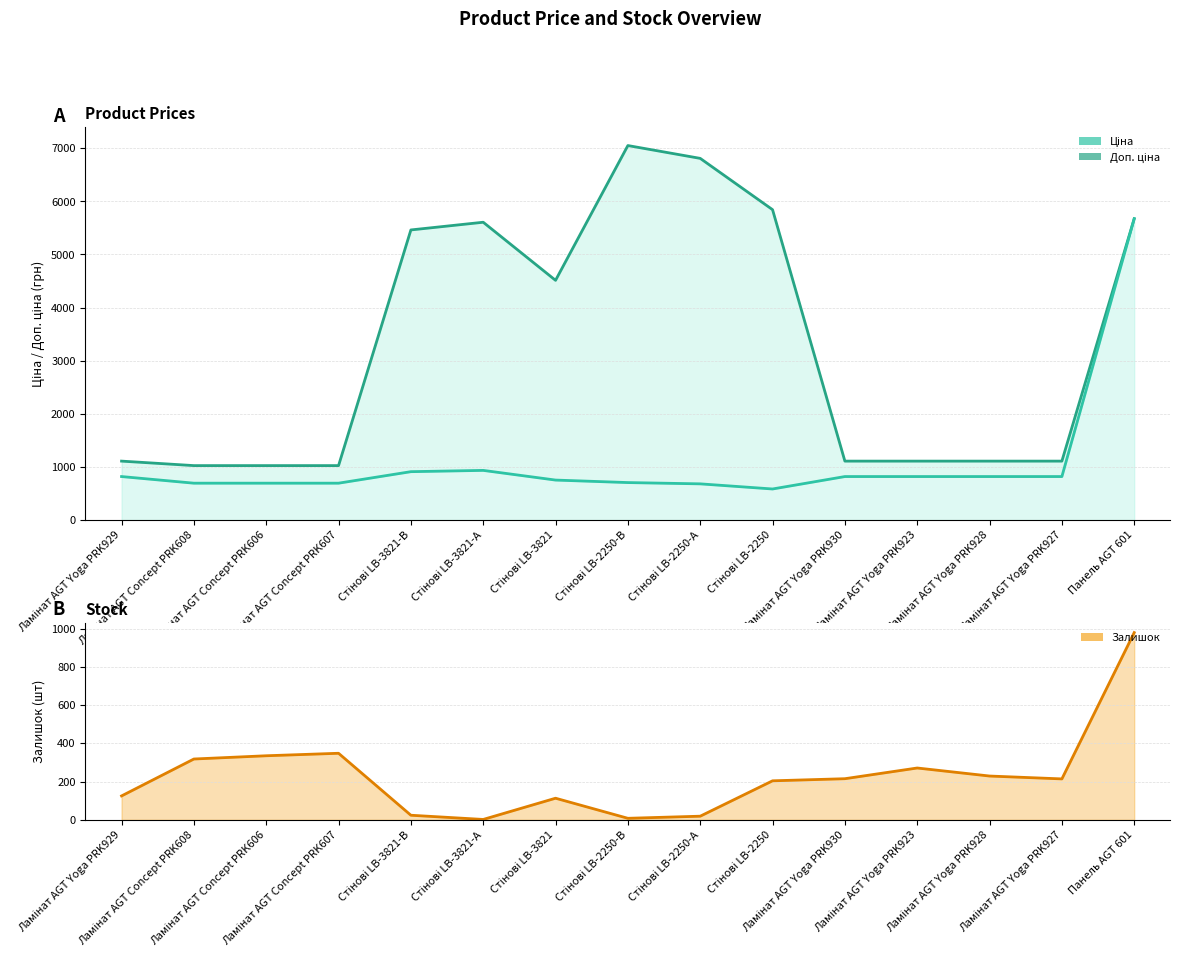

What are all the series names shown in the legend?

Доп. ціна, Ціна, Залишок